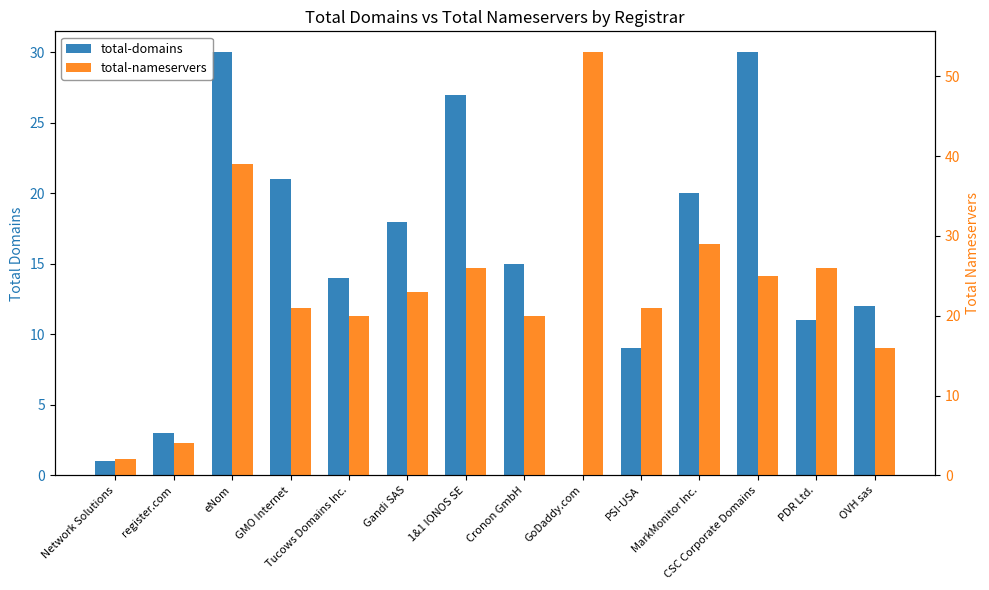

What is the label of the 4th bar from the right?

MarkMonitor Inc.